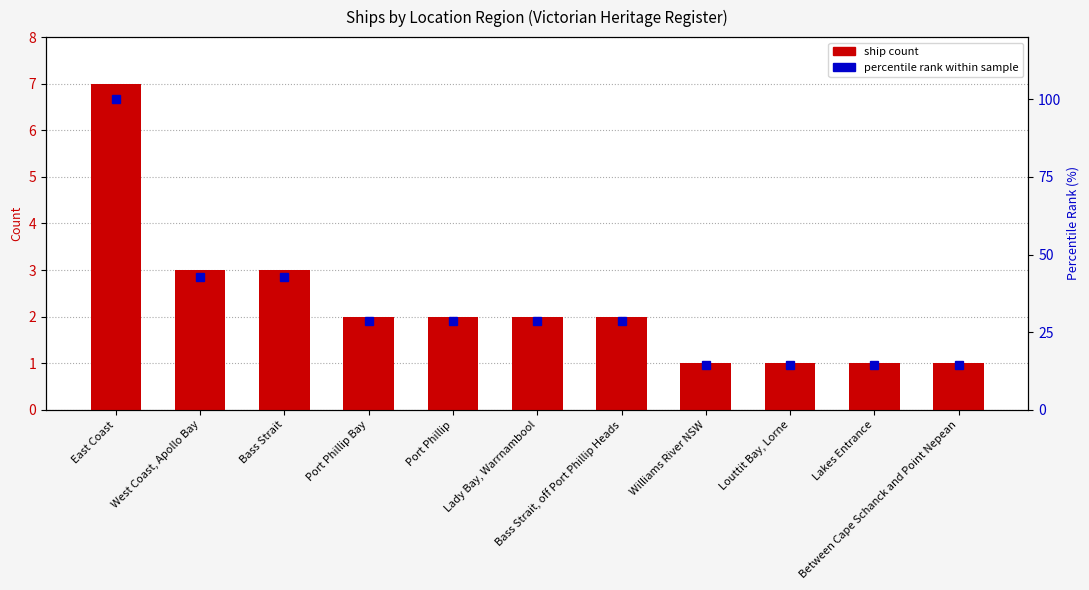

Which category has the highest value across all series?

East Coast